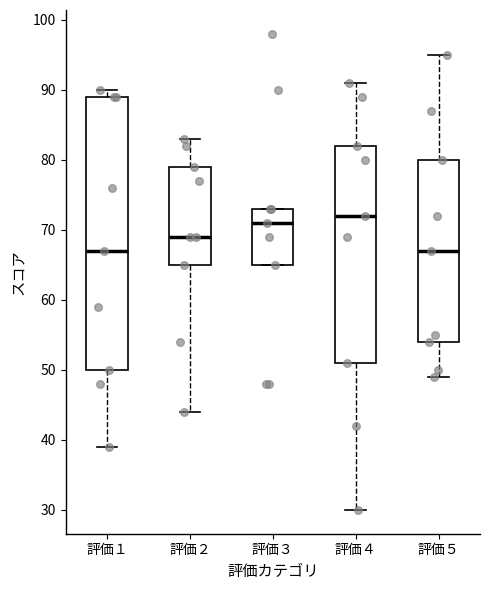

Which box is the tallest, from its lower edge to its upper edge?

評価１